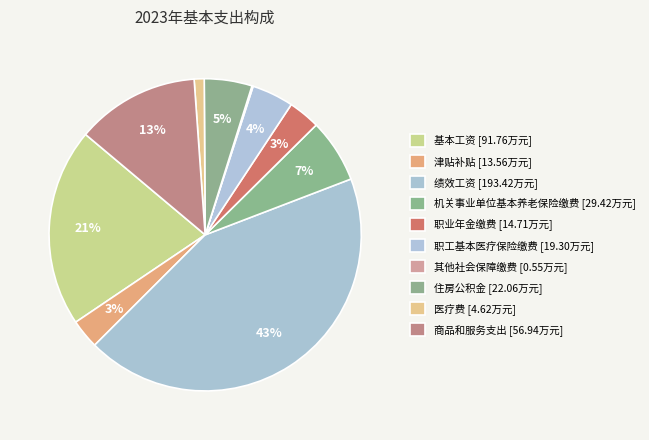

To the nearest percent, what is the difference between the largest and smallest slice percentages?

43%